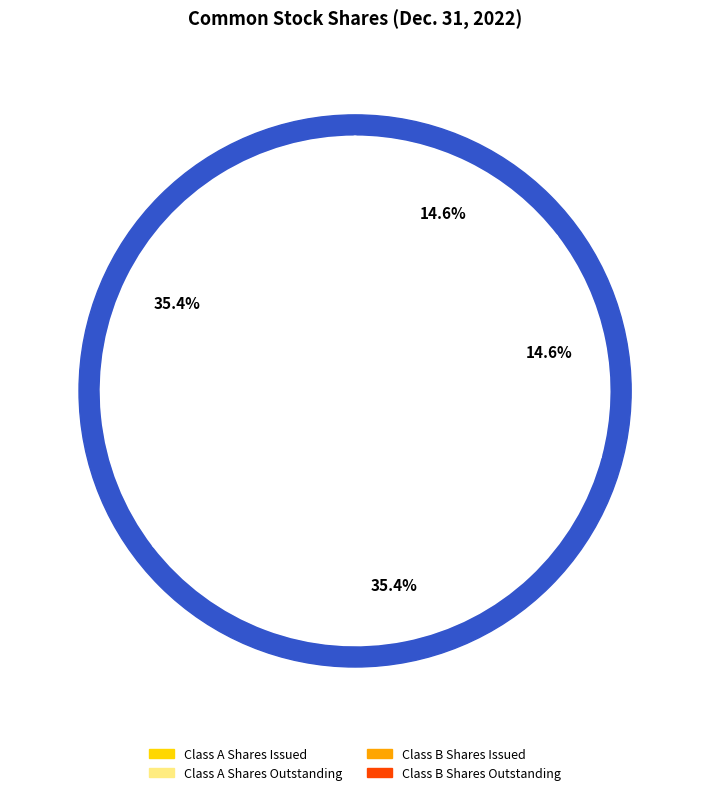

What is the largest slice in the pie chart?

Class B Shares Issued